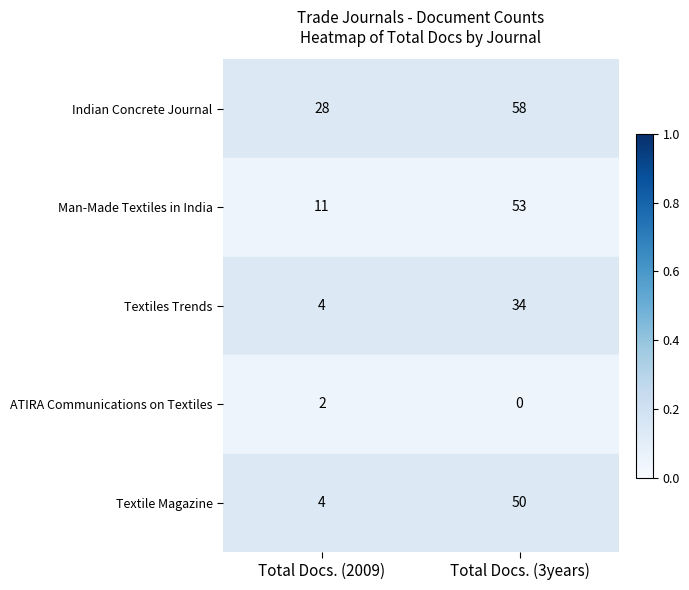

Count the number of data series in this chart.

5